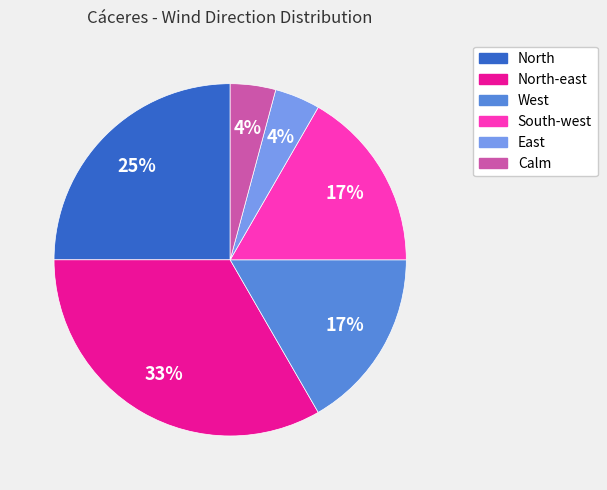

To the nearest percent, what is the difference between the largest and smallest slice percentages?

29%